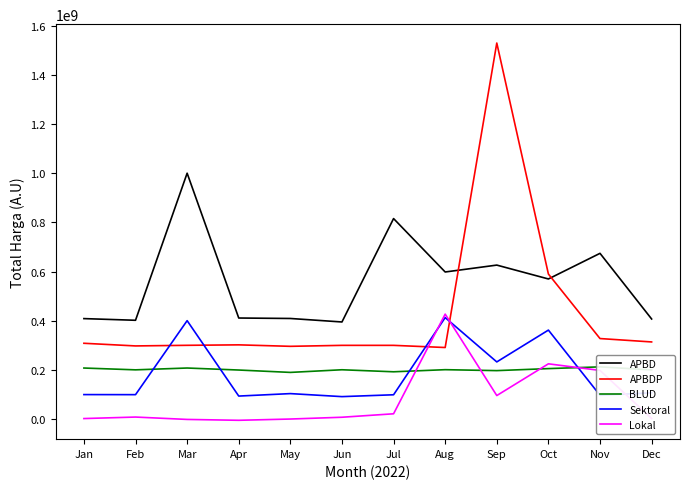

Which series has the widest spread of values?

APBDP